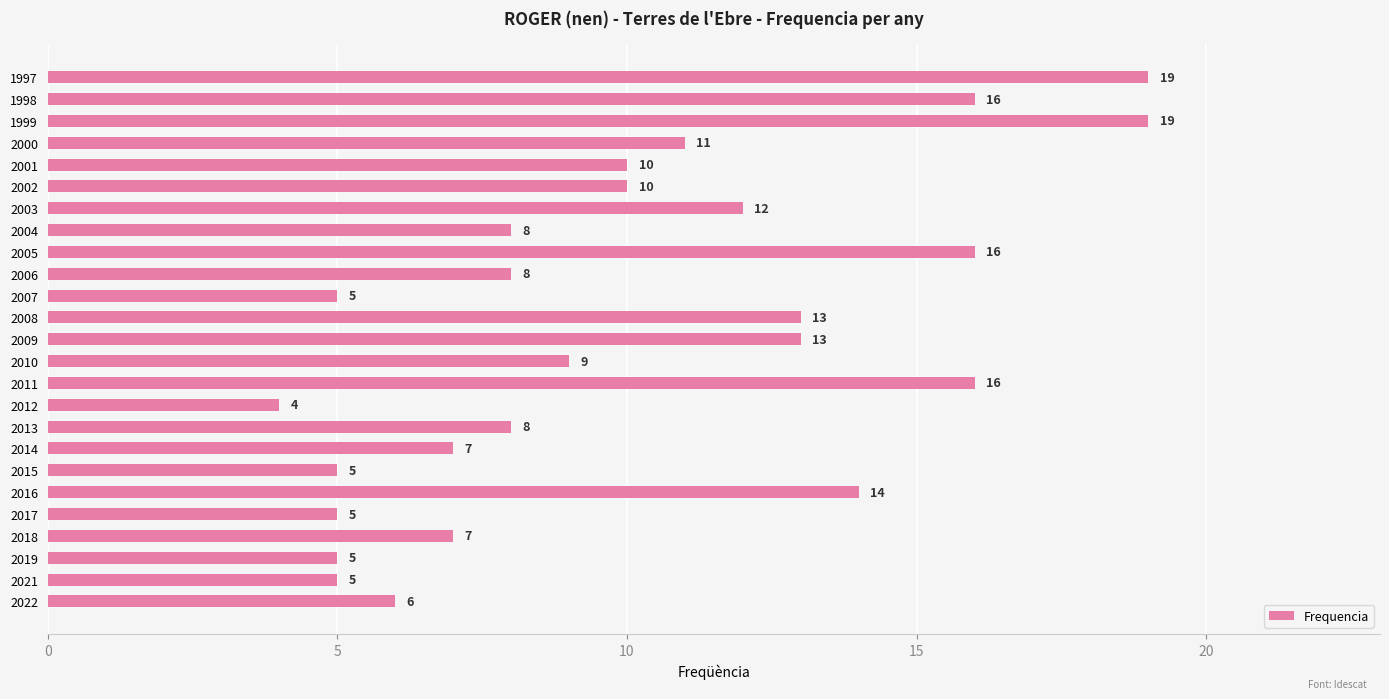

At which label is the value closest to 11?

2000